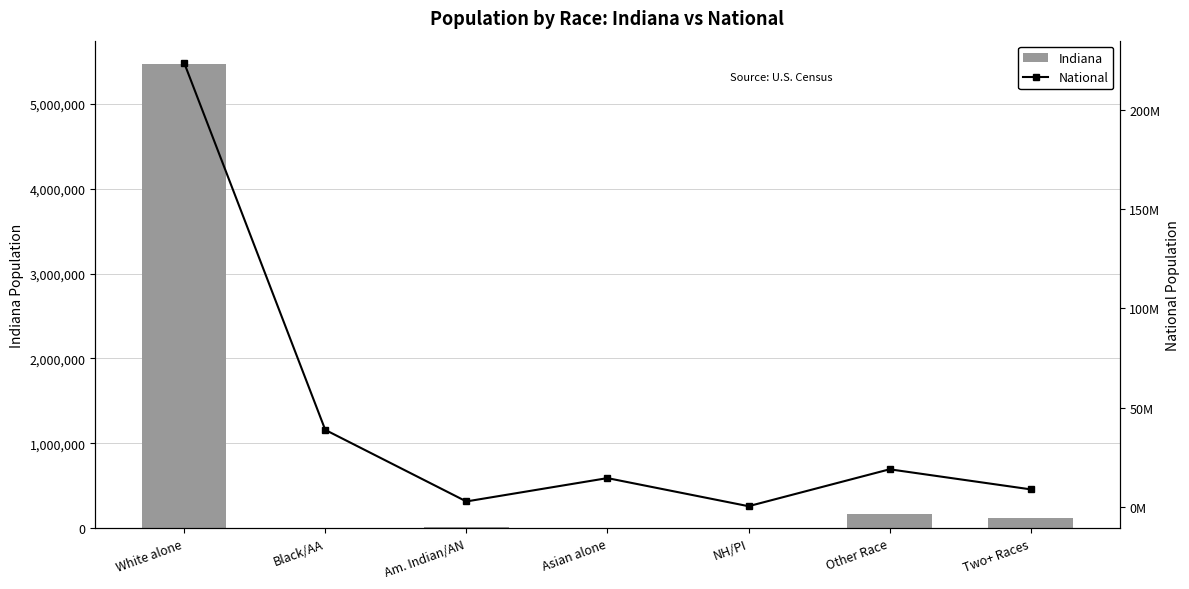

Where is Indiana nearest to the value 2734151?

Other Race